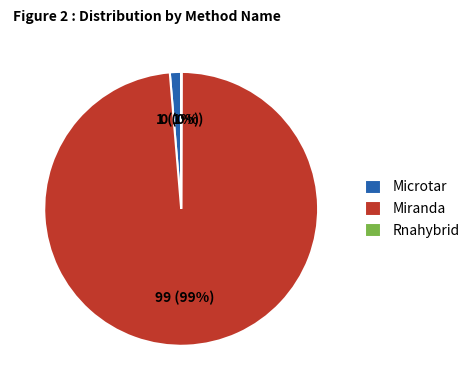

Does any single category account for the majority?

Yes